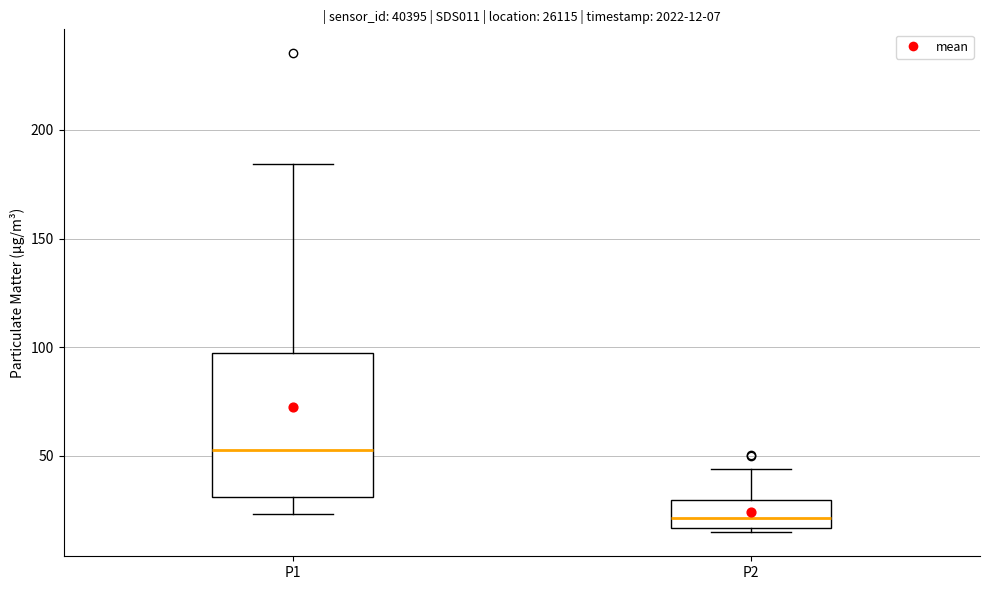

Which box's median line is the highest?

P1